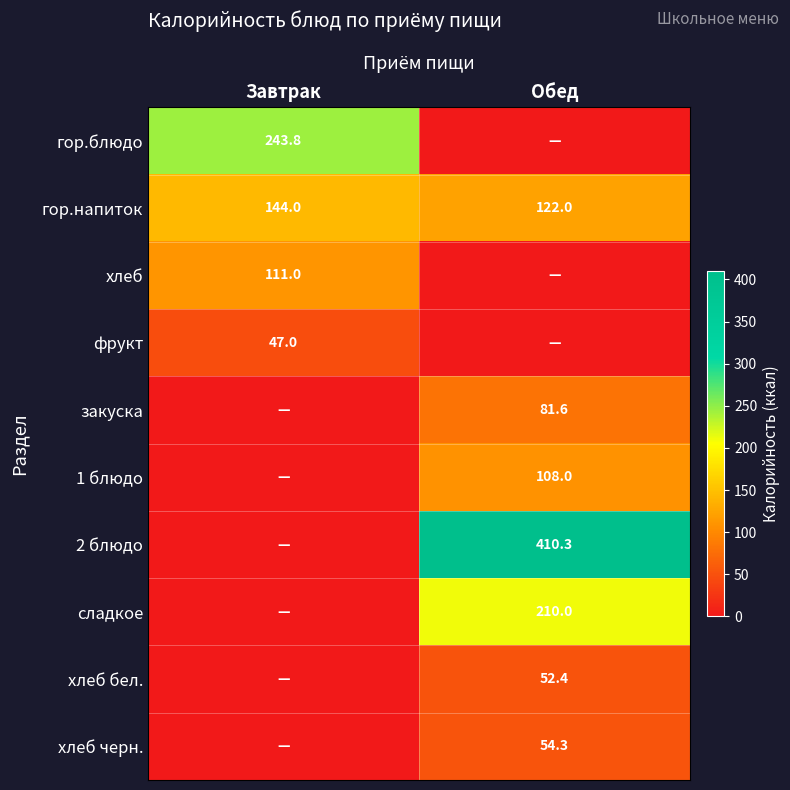

What is the sum of all гор.напиток values?

266.0